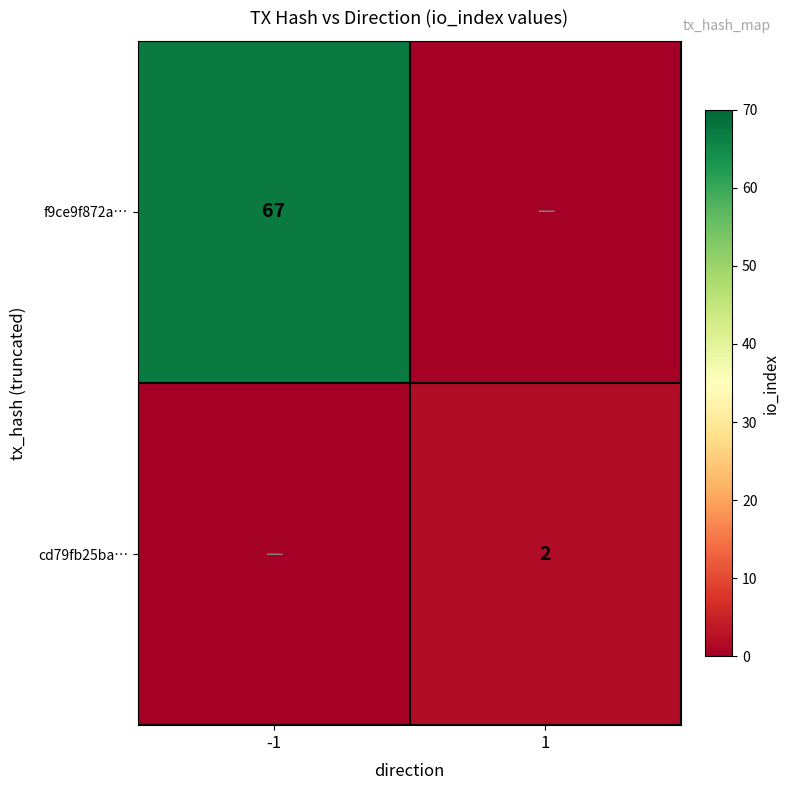

The value of cd79fb25ba… at 1 is 2. True or false?

True